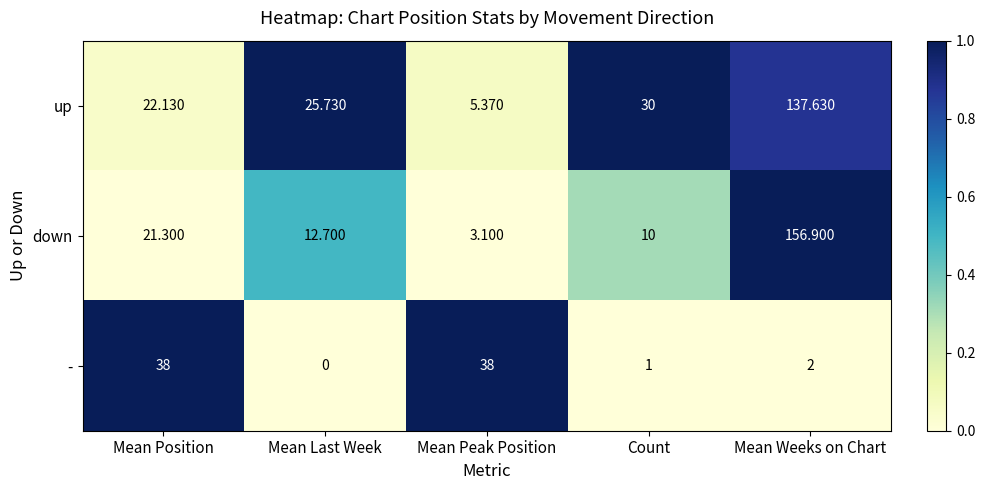

Which series has the widest spread of values?

down